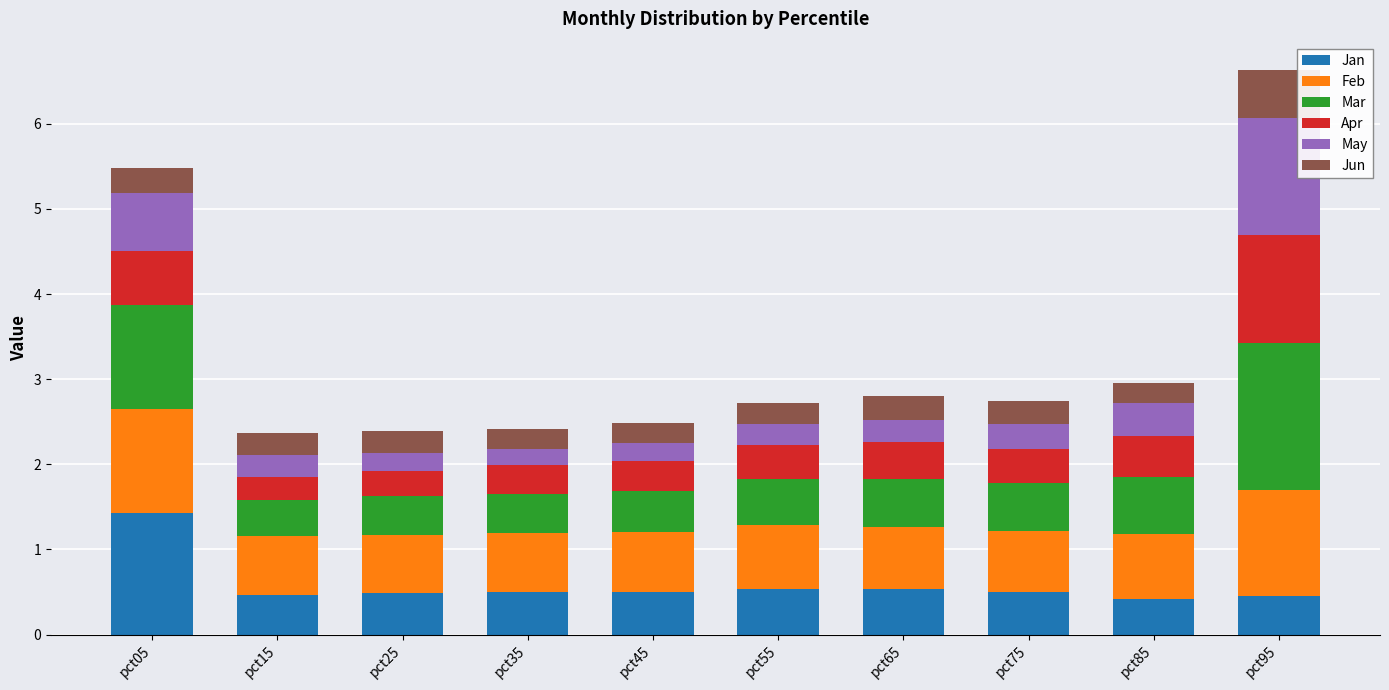

Which category has the highest value in the Jan series?

pct05